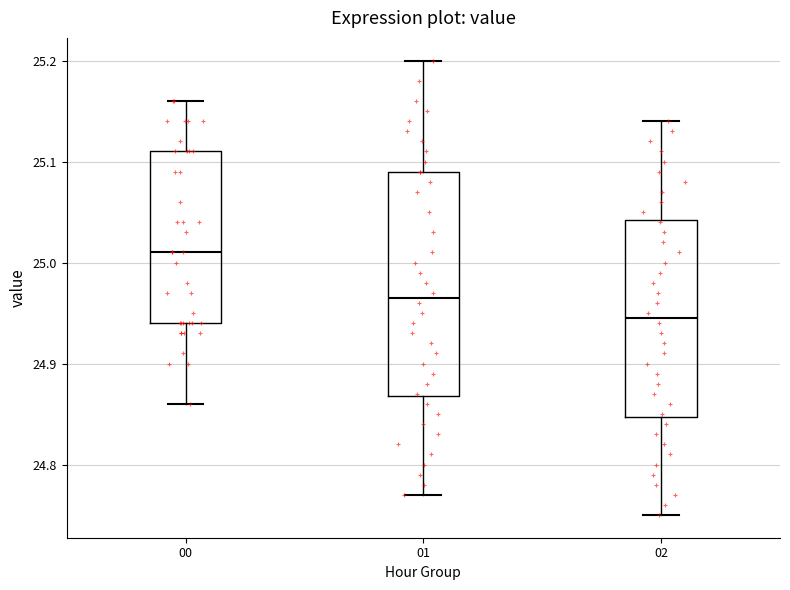

Which box is the tallest, from its lower edge to its upper edge?

01